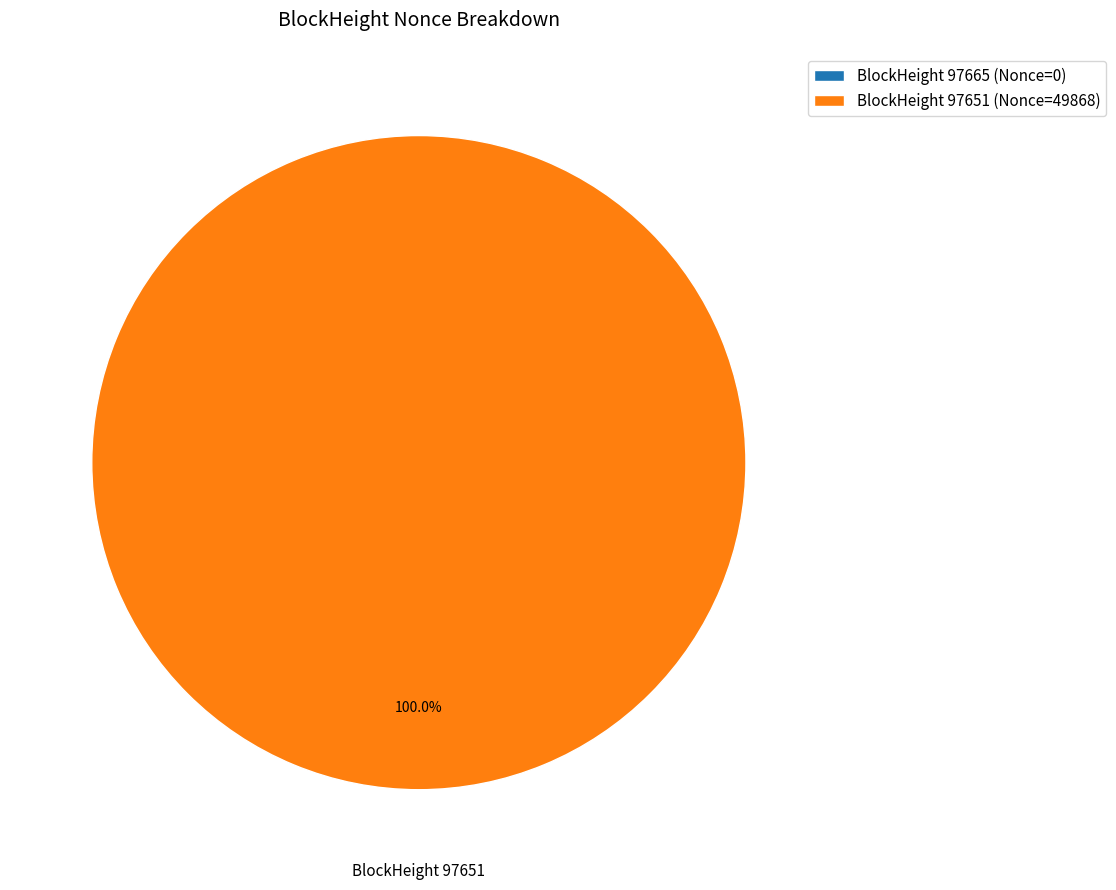

Which slice is the smallest?

97665